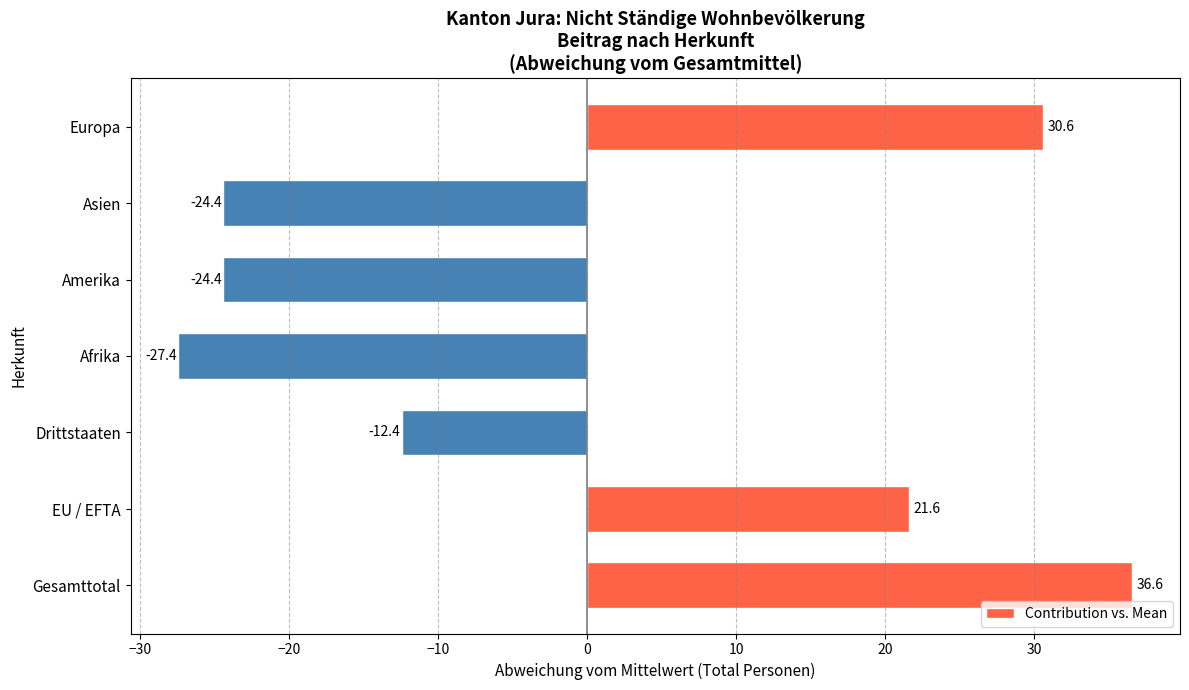

Which label corresponds to the largest value in the chart?

Gesamttotal